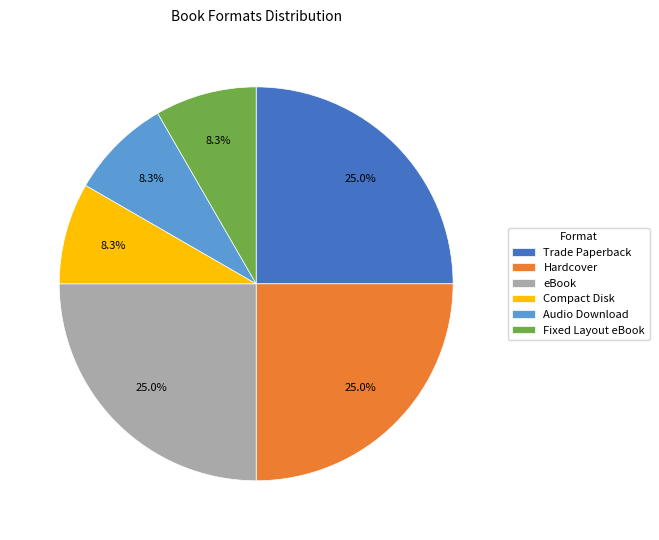

How many segments does this pie chart have?

6